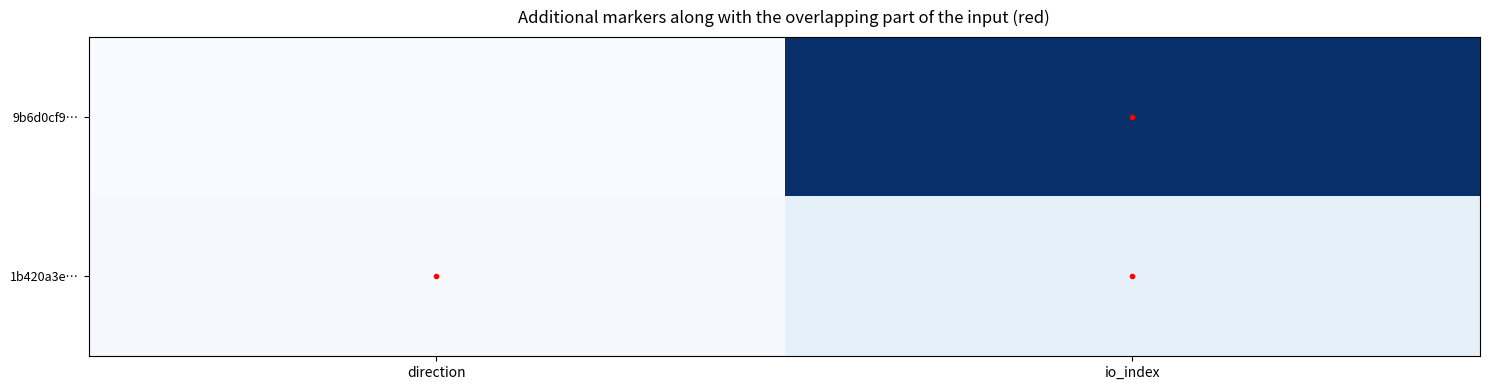

Is the value of 1b420a3e… at direction greater than the value of 9b6d0cf9… at direction?

Yes